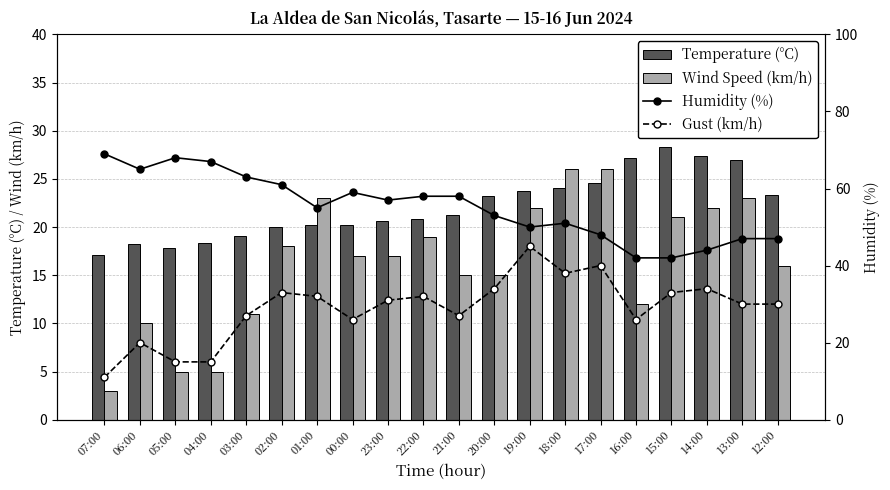

Rank the series at 05:00 from highest to lowest value.

Humidity (%), Temperature (°C), Gust (km/h), Wind Speed (km/h)